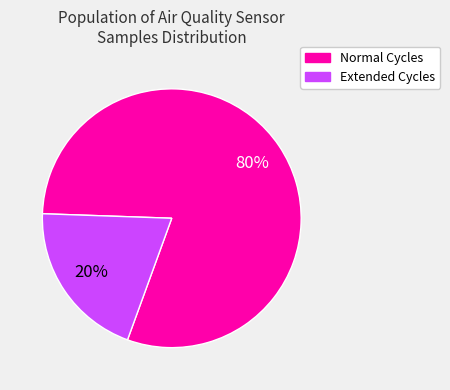

Is the sum of Extended Cycles and Normal Cycles greater than half?

Yes